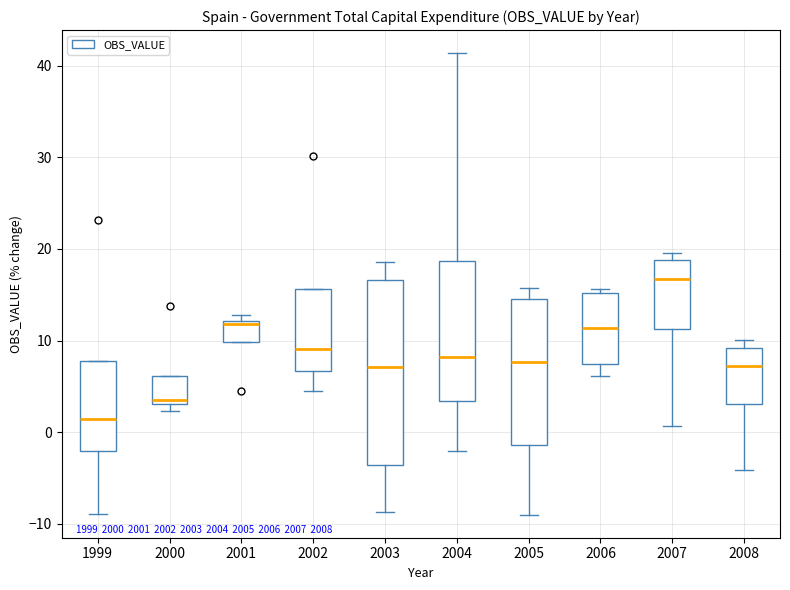

Which box's median line is the lowest?

1999